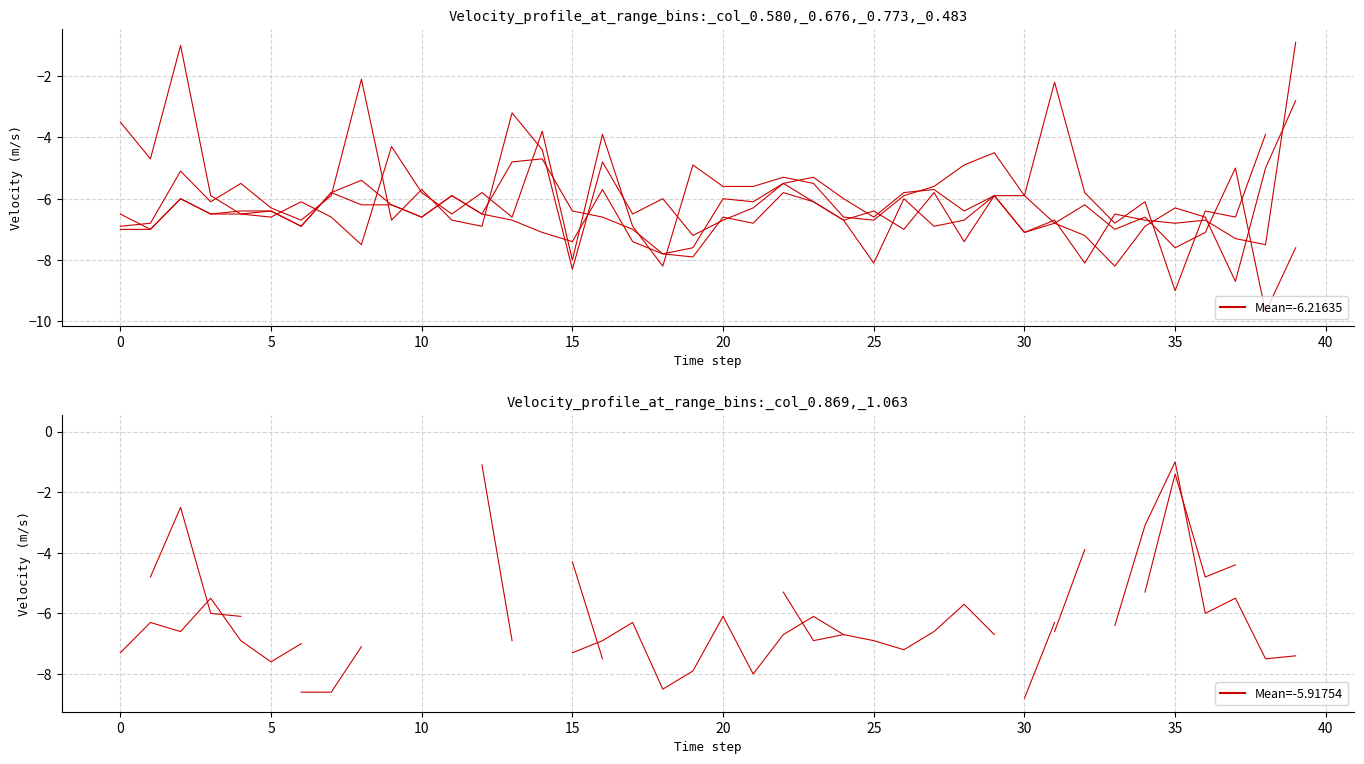

Rank the series at 5 from lowest to highest value.

col_0.869, col_1.063, col_0.483, col_0.676, col_0.773, col_0.580